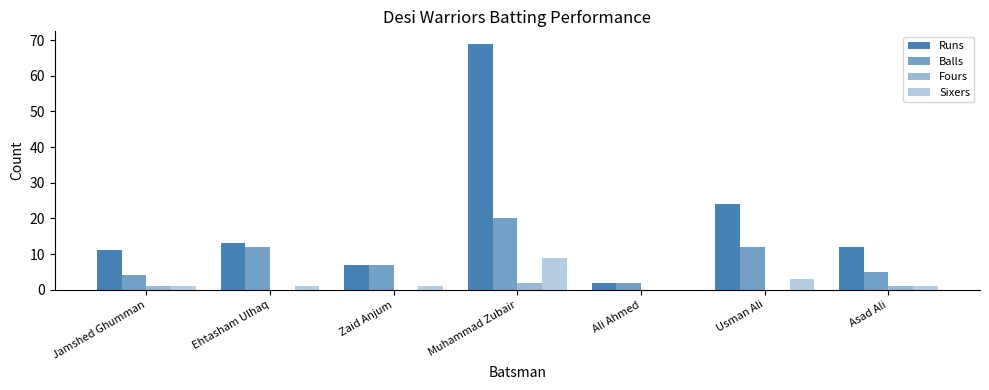

At how many categories does at least one series exceed 36?

1